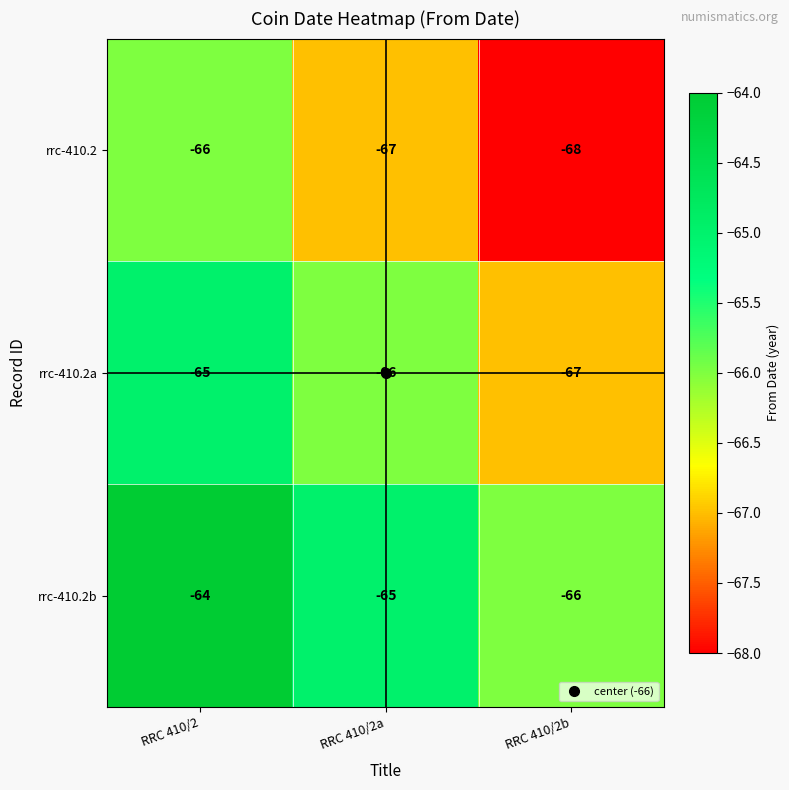

Rank the categories by rrc-410.2 value from lowest to highest.

RRC 410/2b, RRC 410/2a, RRC 410/2